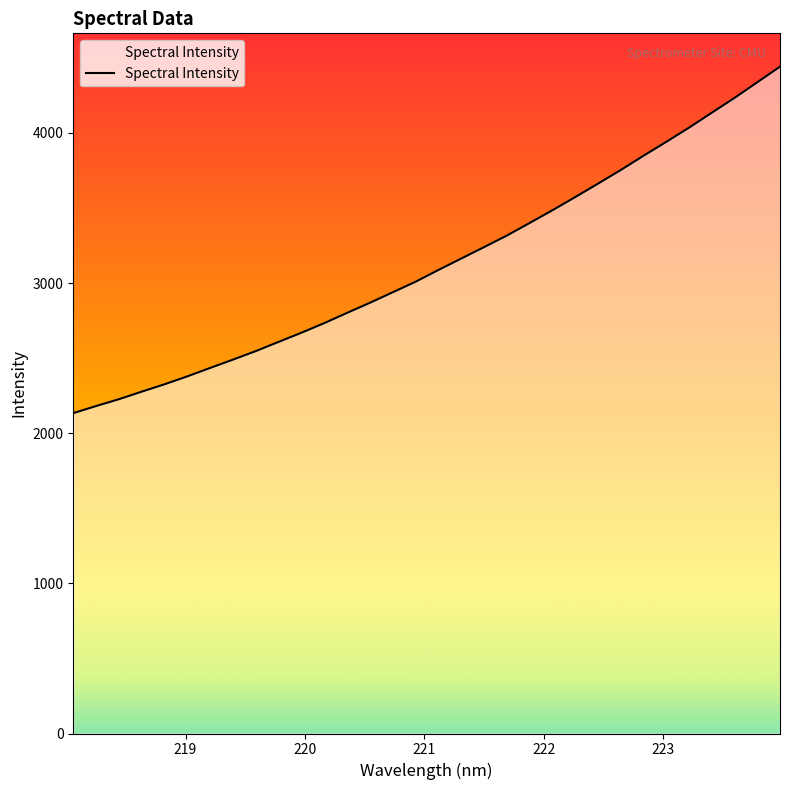

What is the maximum value shown in the chart?

4441.0